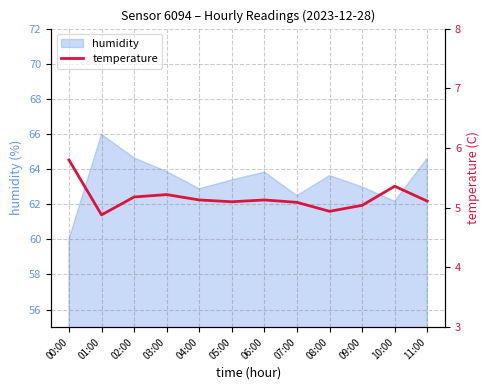

Where is the data nearest to the value 5?

09:00